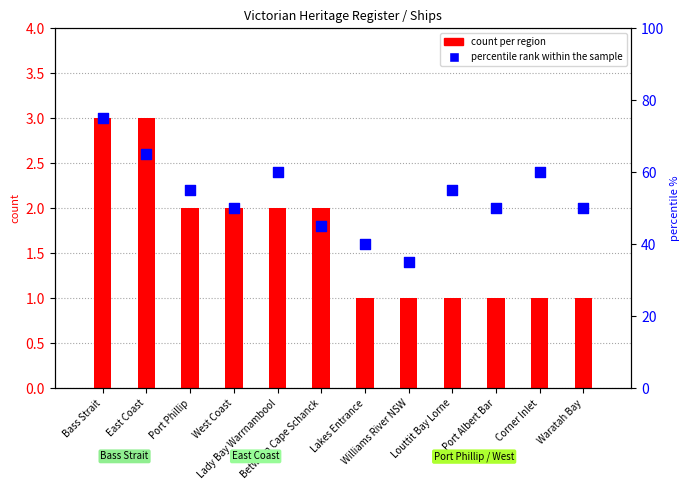

What are all the series names shown in the legend?

count per region, percentile rank within the sample